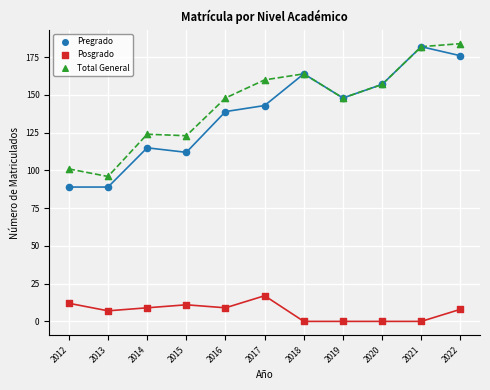

In the Pregrado series, what Y value is closest to 135?

139